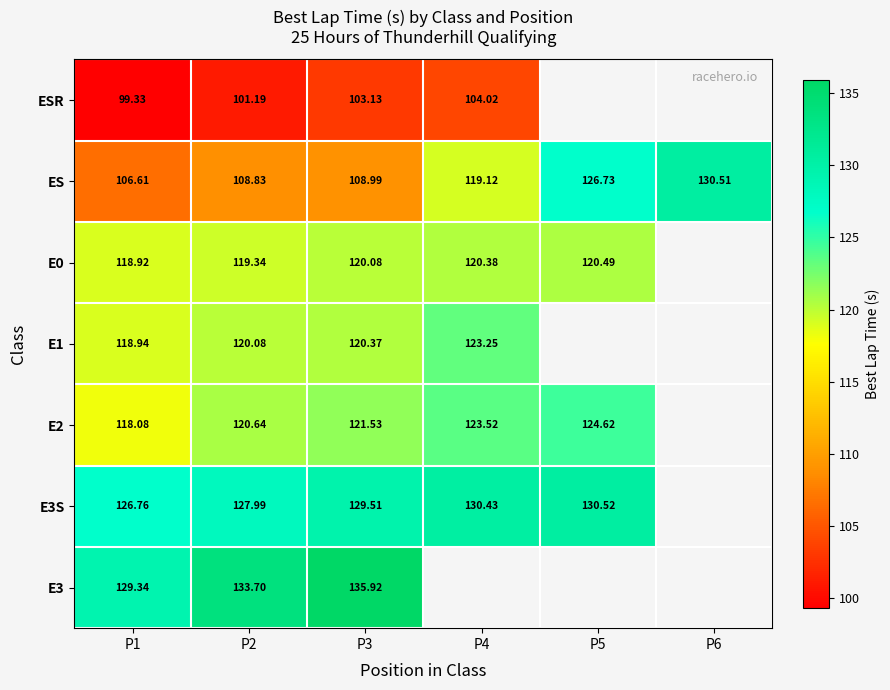

What is the sum of the ES values at P2 and P4?

228.0